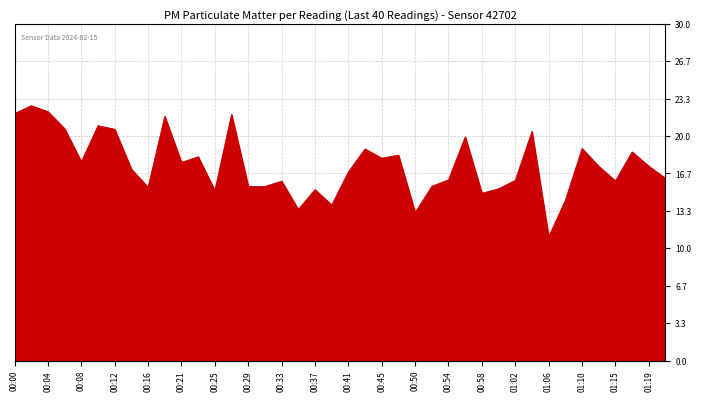

What is the difference between the maximum and minimum values?

11.7